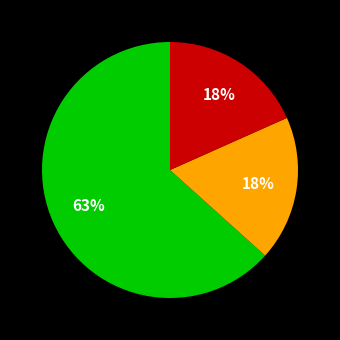

Is there any slice that represents more than half of the pie?

Yes